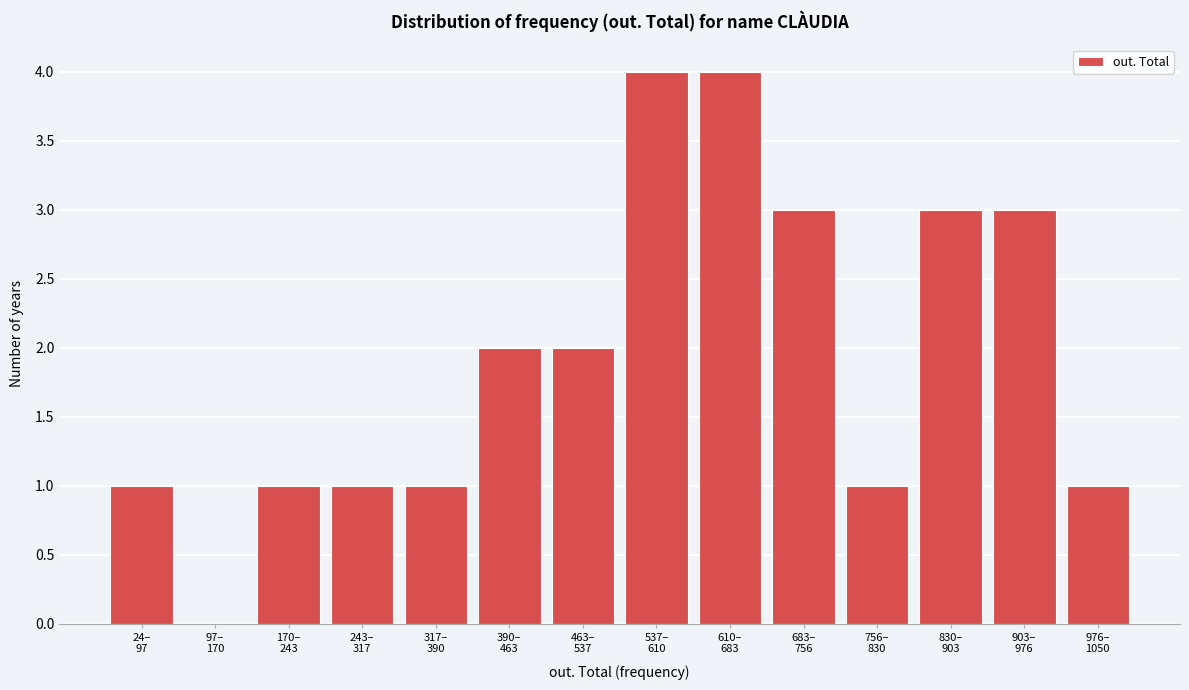

What is the maximum value shown in the chart?

4